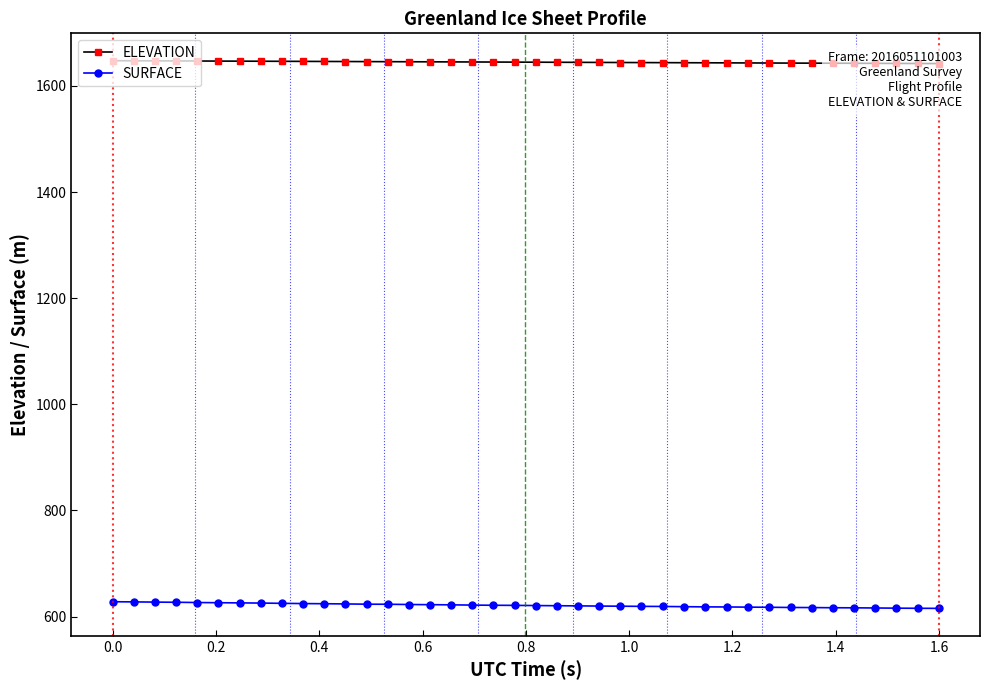

List the series in order of their peak value, lowest first.

SURFACE, ELEVATION